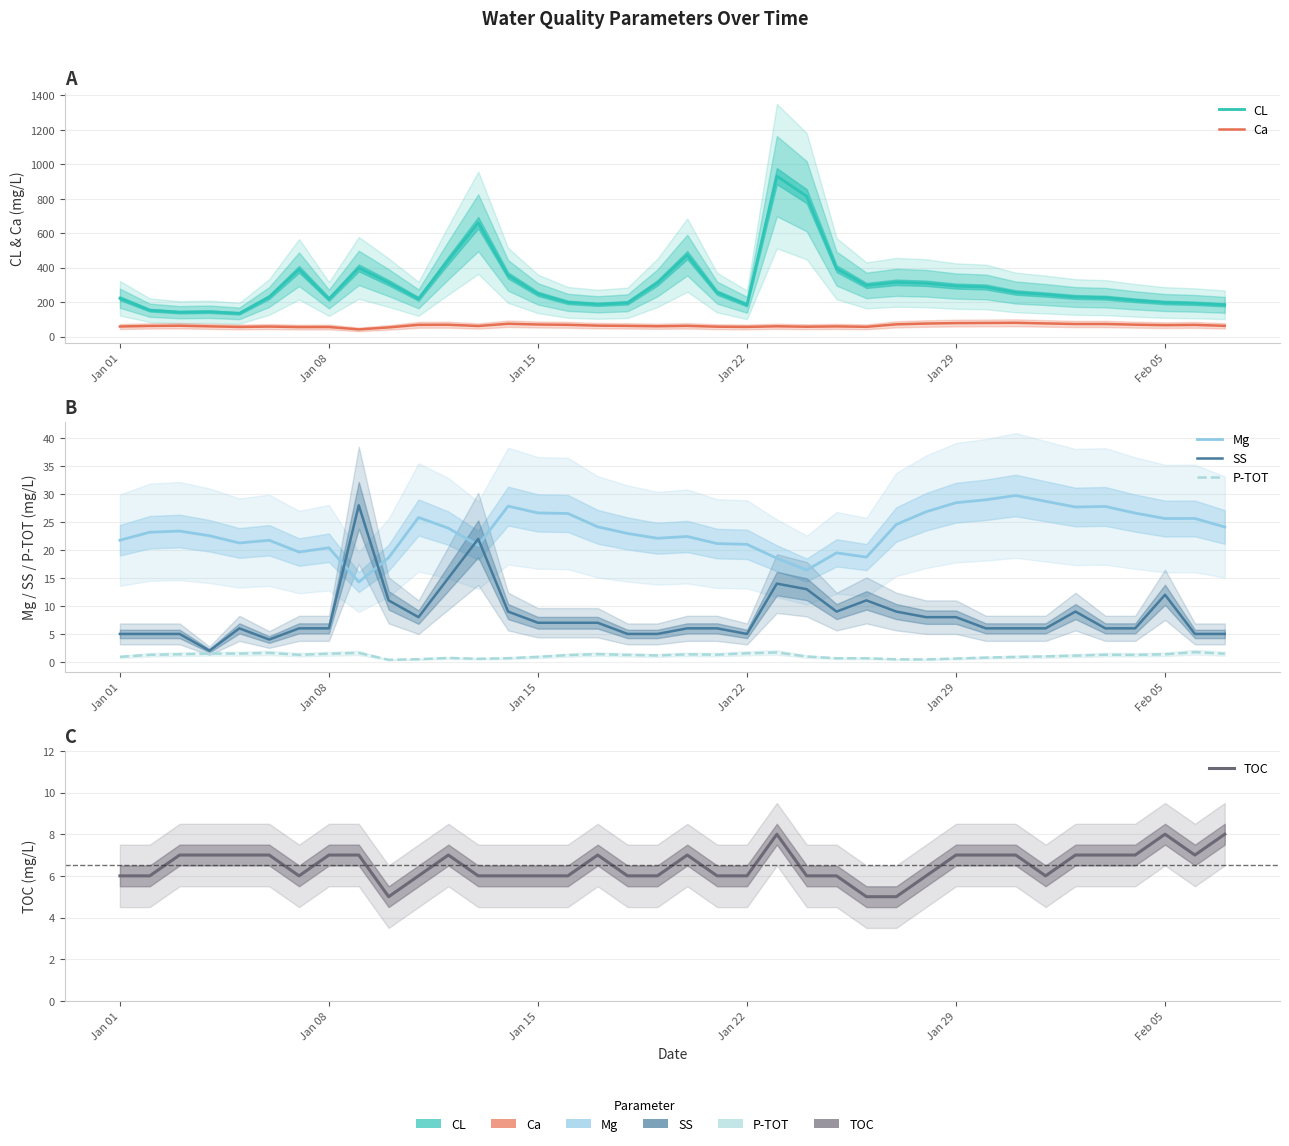

How many values in the Mg series exceed 23?

20